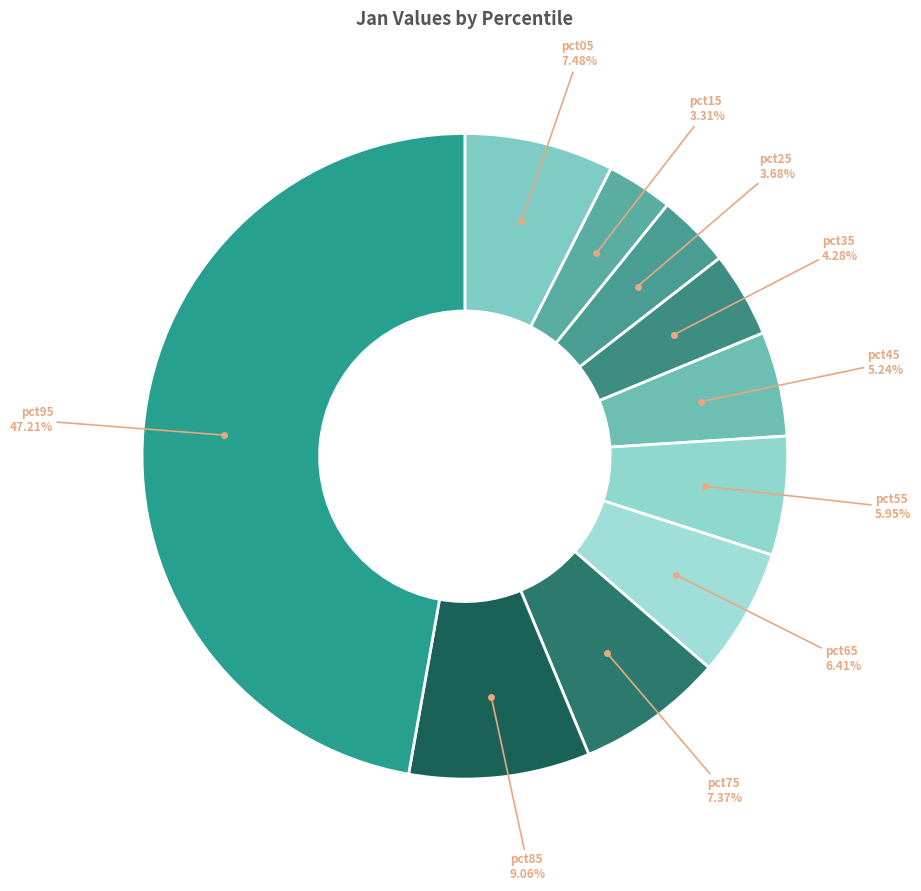

Count the number of slices in the pie.

10